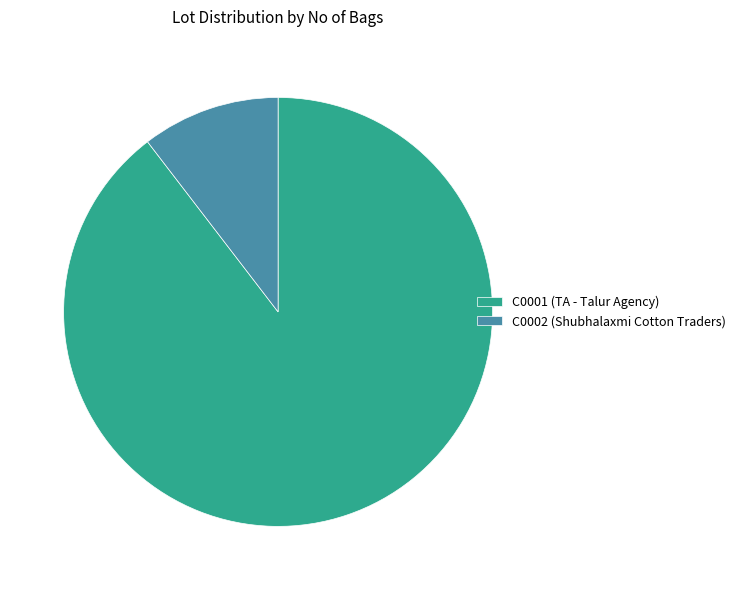

Which has a higher value, C0002 or C0001?

C0001